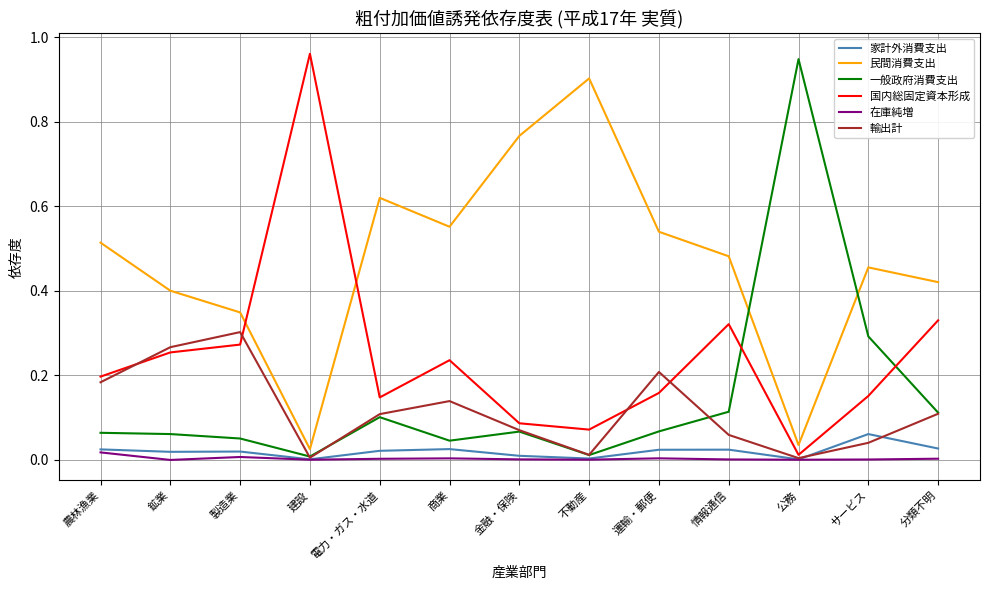

Which series changed the most between 農林漁業 and 金融・保険?

民間消費支出